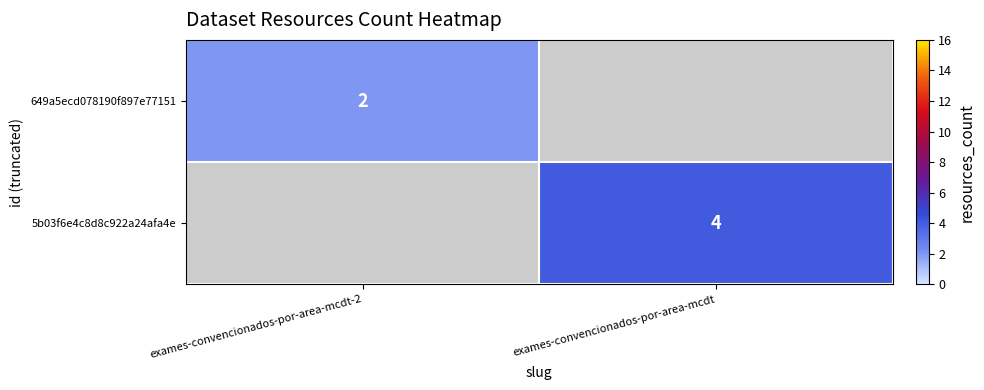

True or false: 5b03f6e4c8d8c922a24afa4e has a value of 1 at exames-convencionados-por-area-mcdt.

False